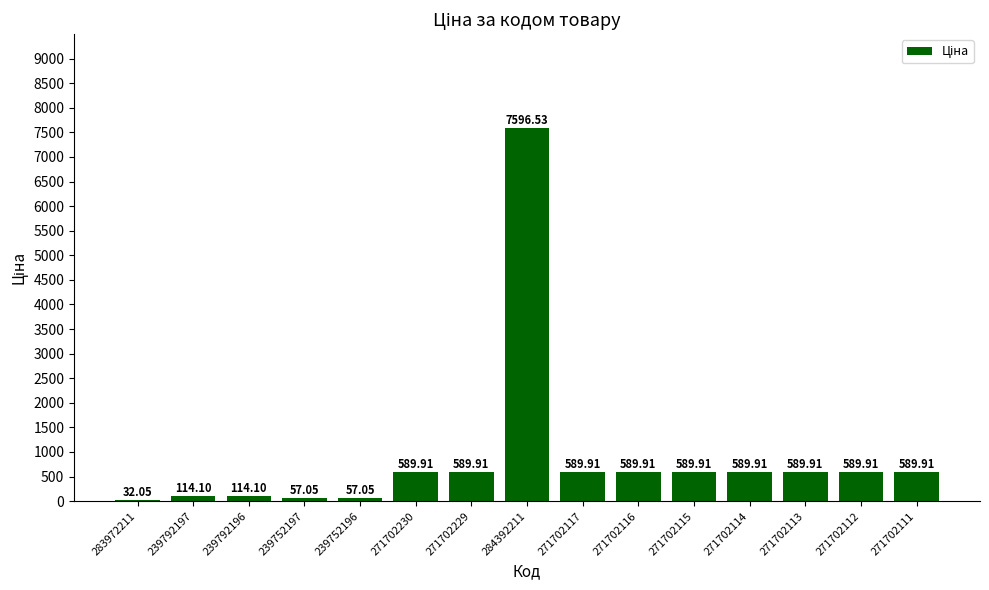

What is the difference between the maximum and minimum values?

7564.5